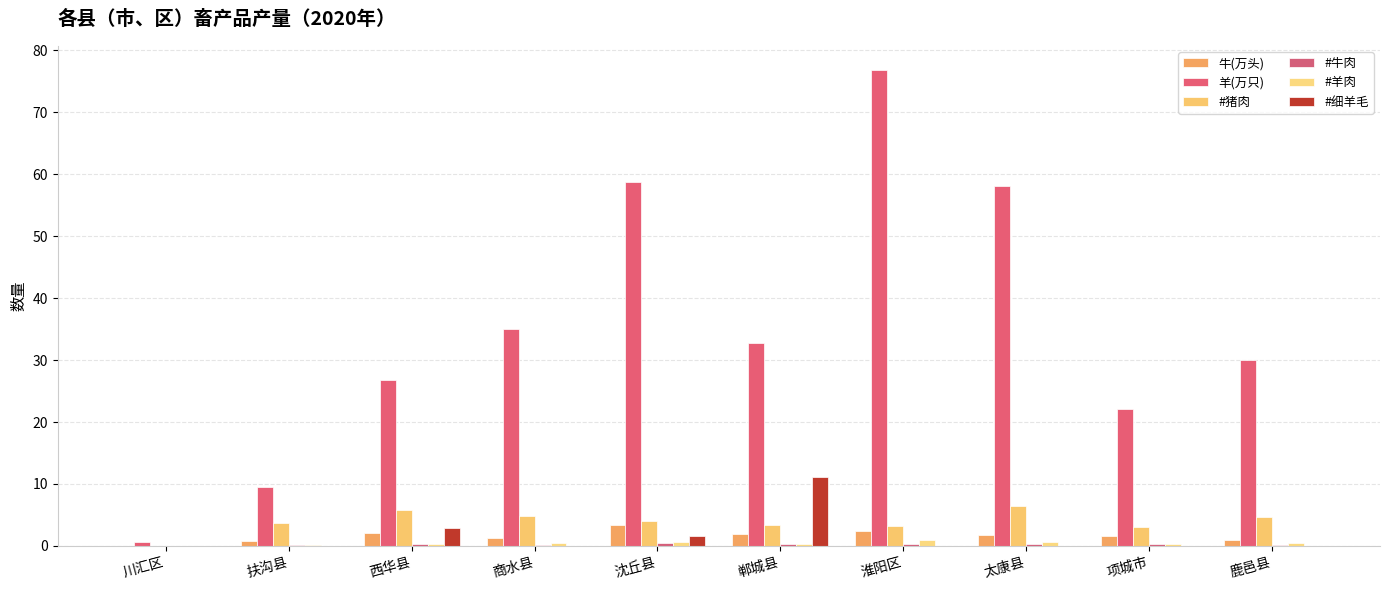

At how many categories does at least one series exceed 64?

1